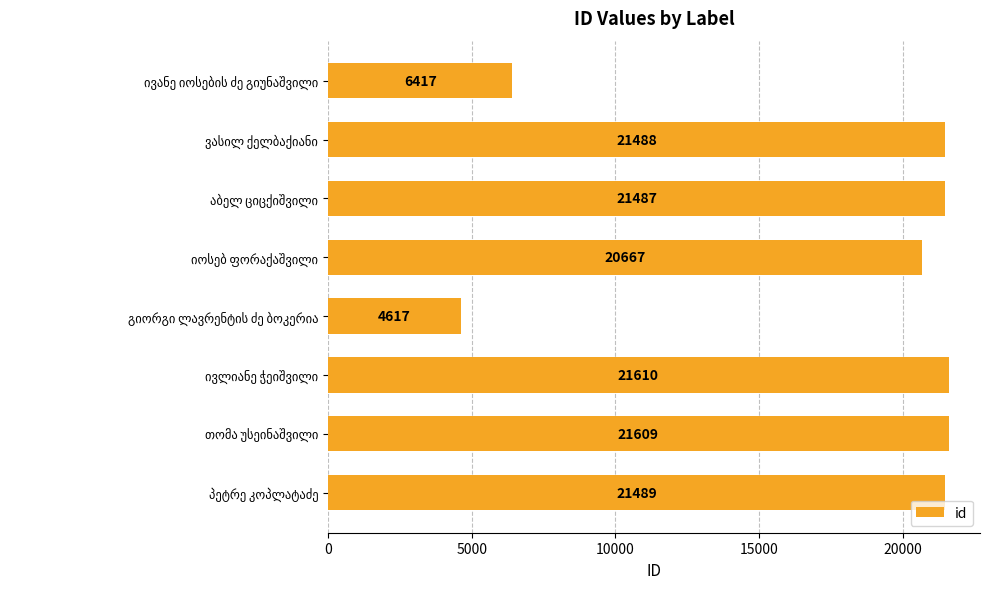

What is the value of the 4th bar from the top?

20667